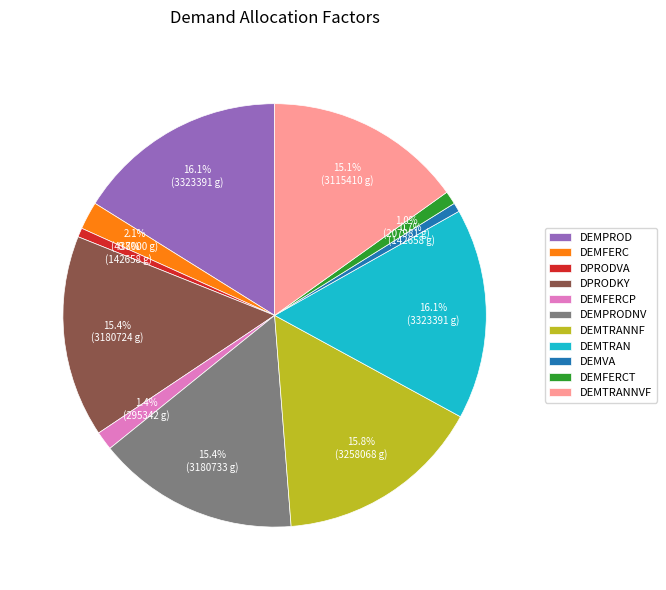

What is the ratio of the value at DEMFERCT to the value at DEMVA?

1.5